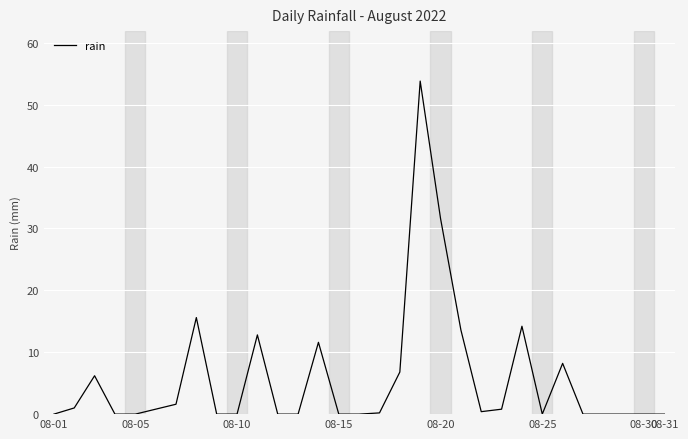

How many lines are shown in the chart?

1